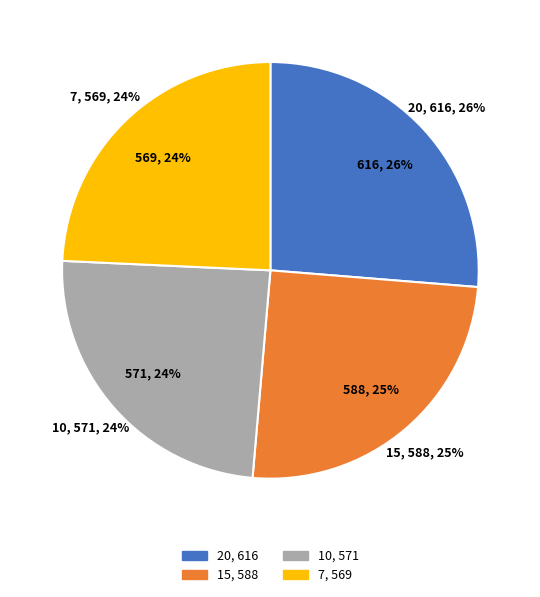

What percentage is NOT represented by 10?

75.6%